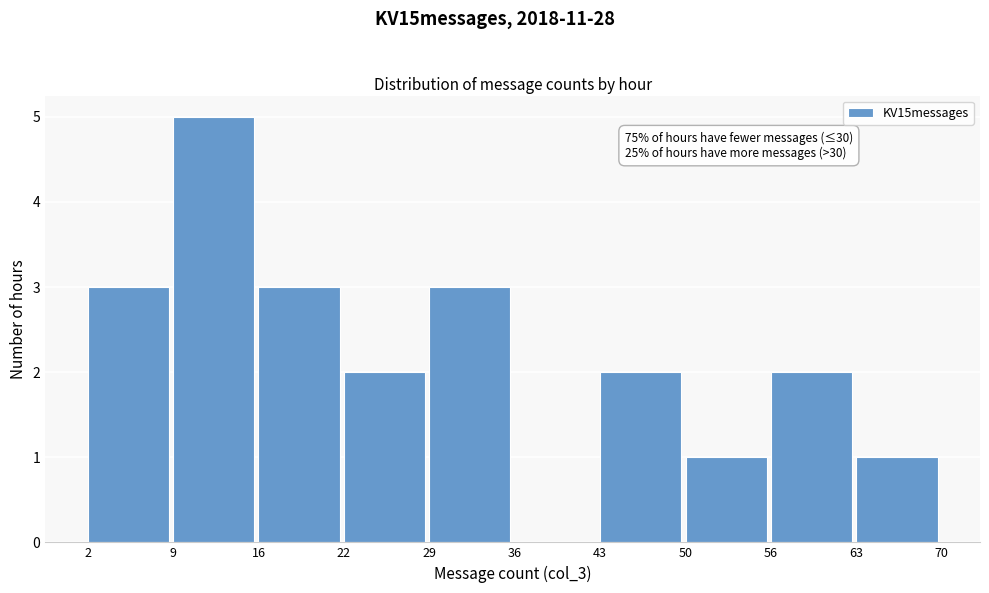

Over which range of the x-axis is the bar tallest?

9 to 16